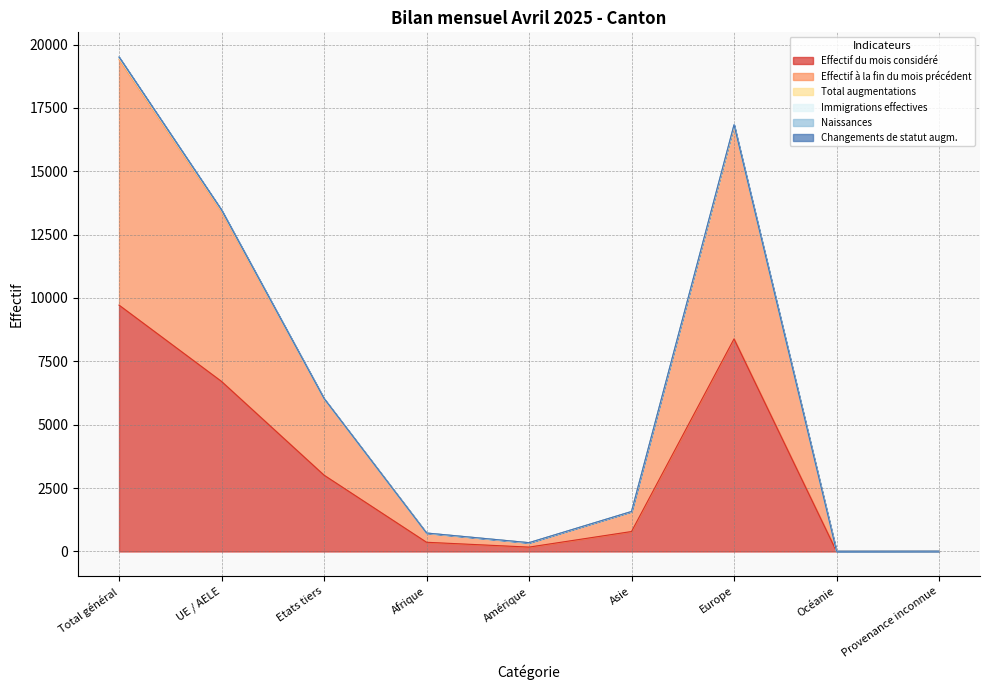

At which label does Effectif du mois considéré reach its peak?

Total général